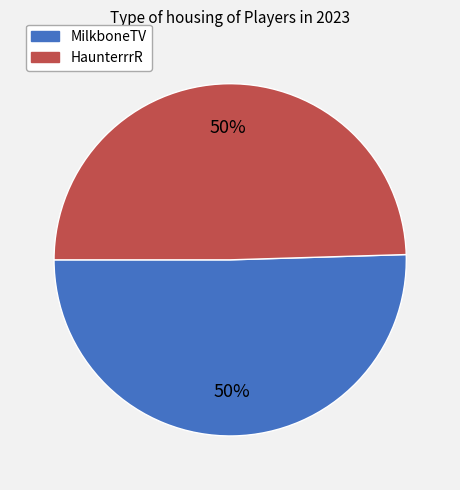

How many slices are in this pie chart?

2